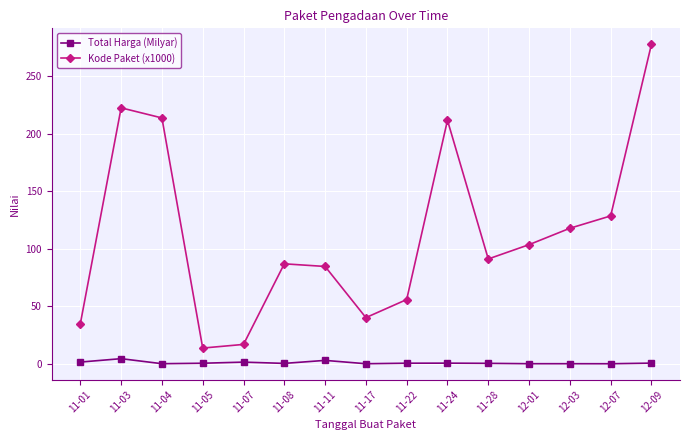

Which series has the largest total across all categories?

Kode Paket (x1000)